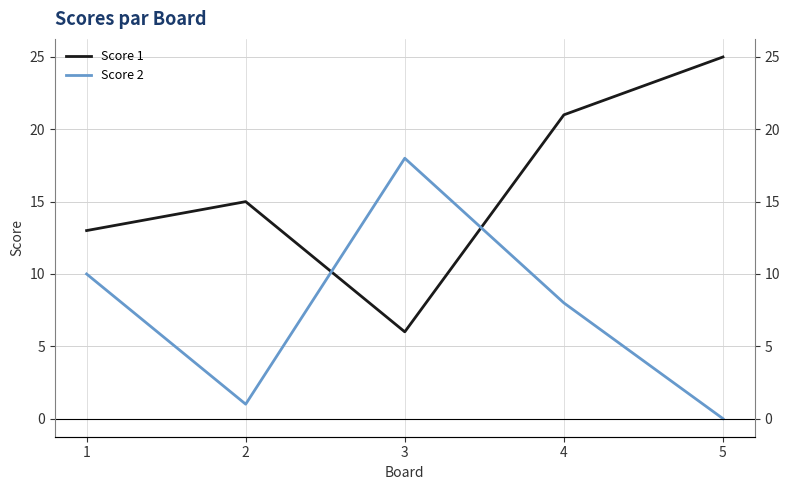

Rank the categories by Score 2 value from lowest to highest.

5, 2, 4, 1, 3